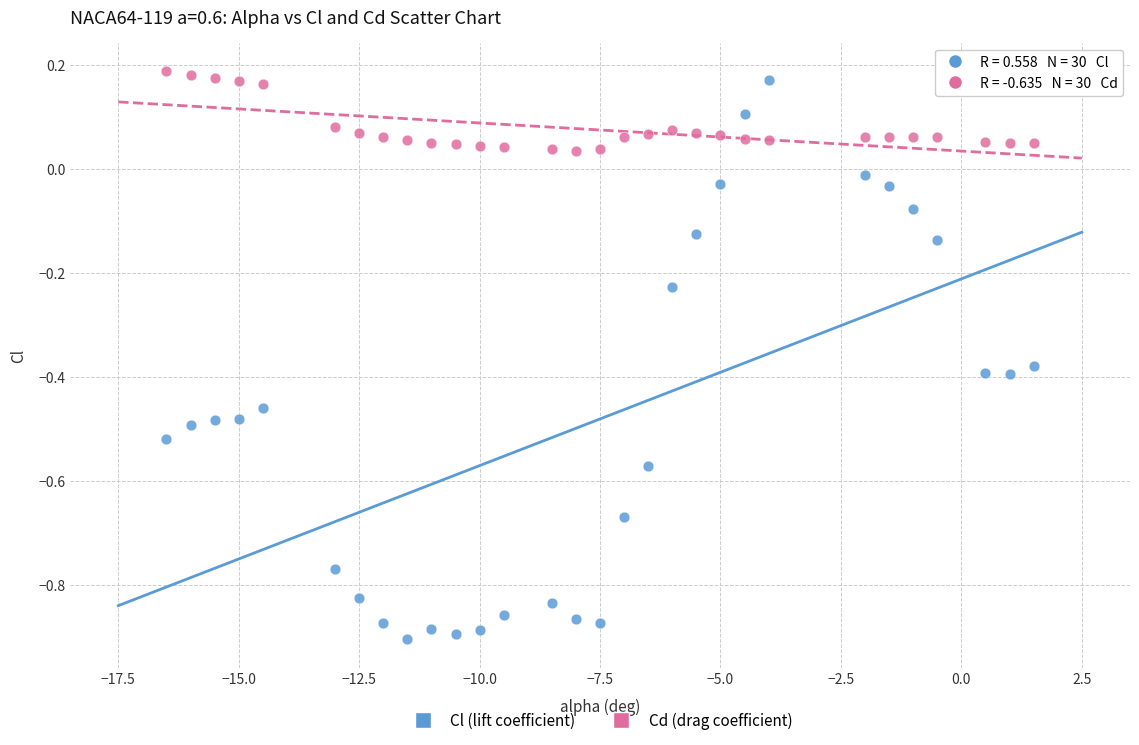

Which series contains the lowest Y value?

Cl (lift coefficient)